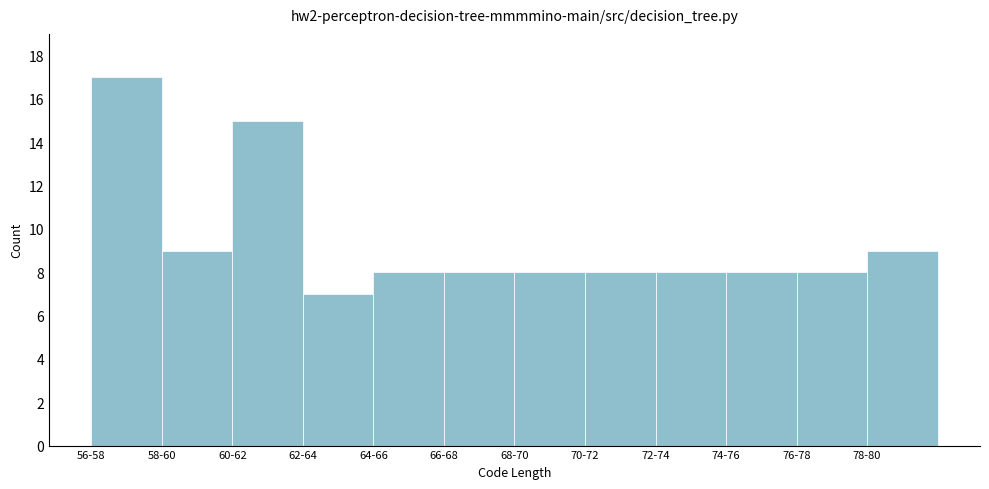

Reading right to left, what are all the values shown in this chart?

78-80=9	76-78=8	74-76=8	72-74=8	70-72=8	68-70=8	66-68=8	64-66=8	62-64=7	60-62=15	58-60=9	56-58=17